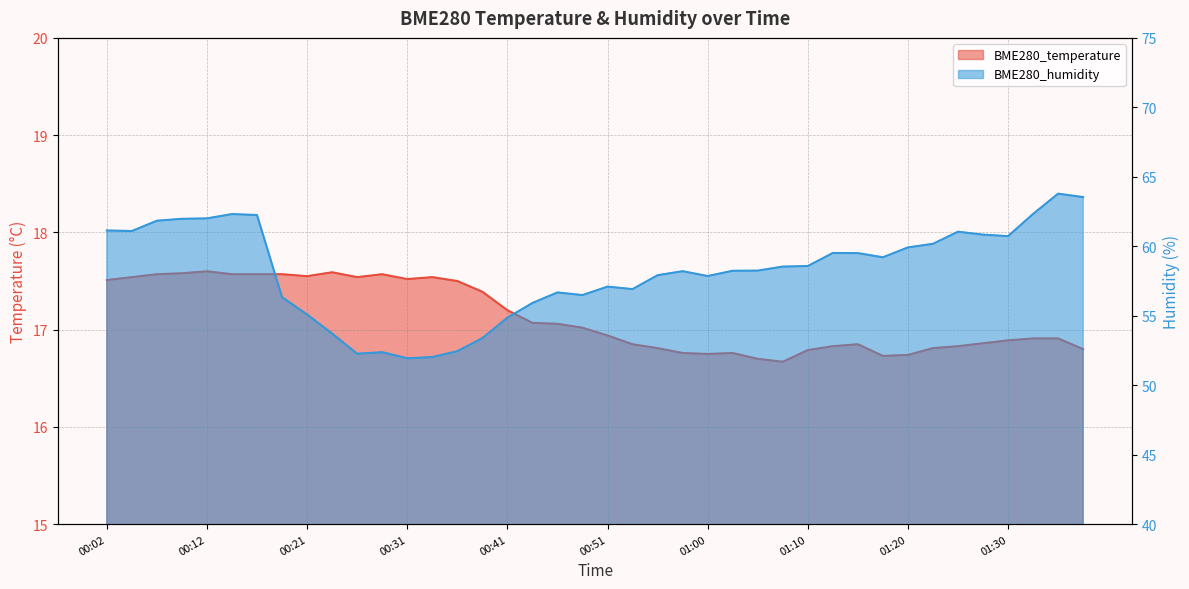

True or false: BME280_temperature and BME280_humidity intersect in this chart.

False